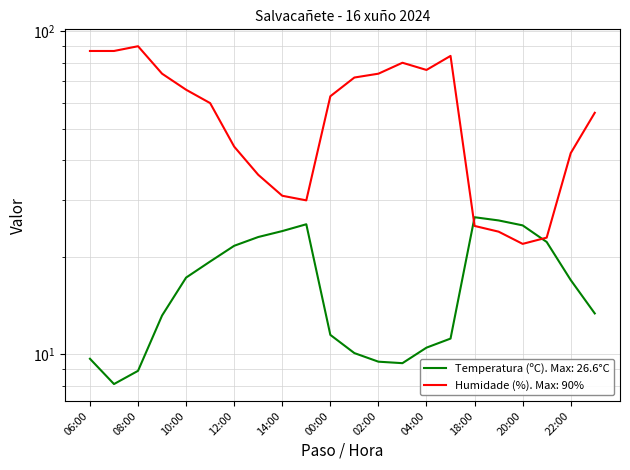

Between which two adjacent categories do Humidade (%) and Temperatura (ºC) first intersect?

05:00 and 18:00